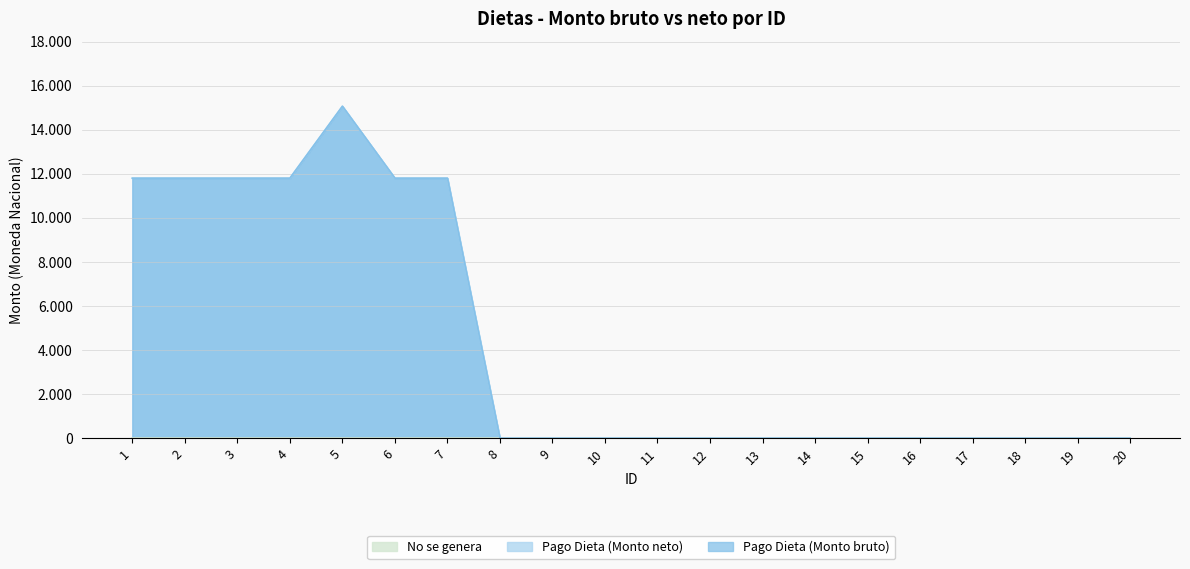

The Pago Dieta (Monto bruto) series shows -6876.6 at 10. True or false?

False